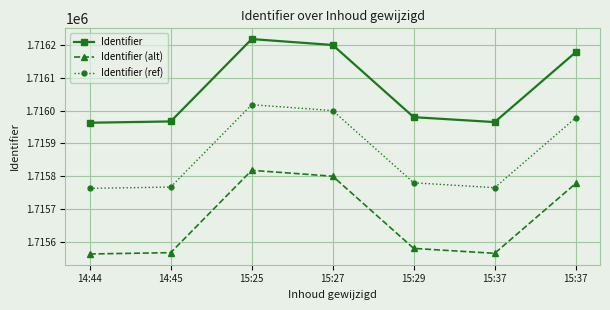

At which label does Identifier first exceed 1715980?

15:25